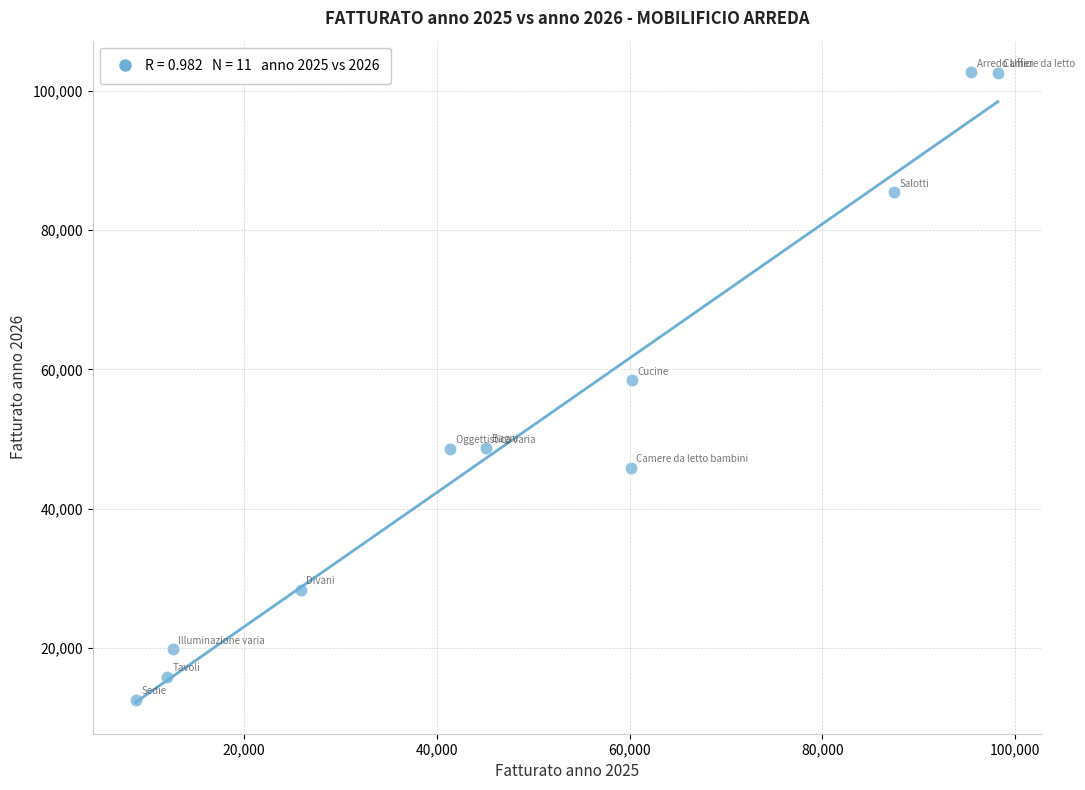

What is the average X value?

49739.2